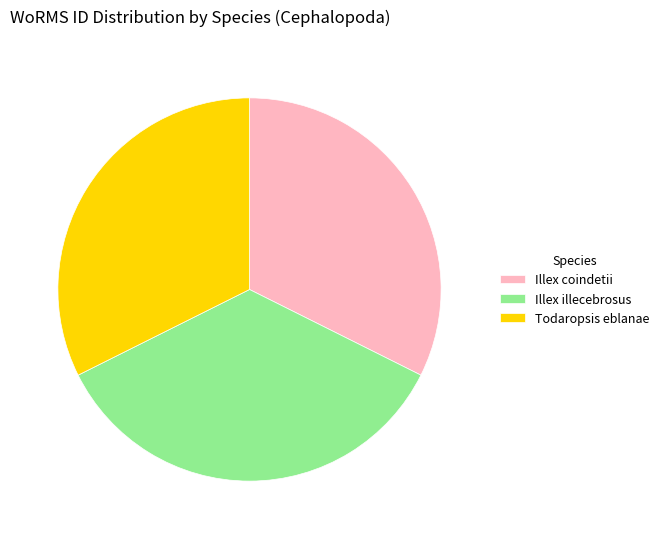

What is the ratio of the value at Illex illecebrosus to the value at Illex coindetii?

1.1